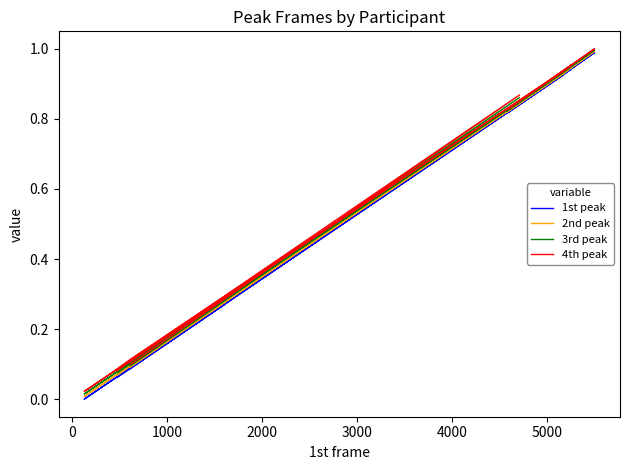

What is the label of the 17th point from the right?

1000